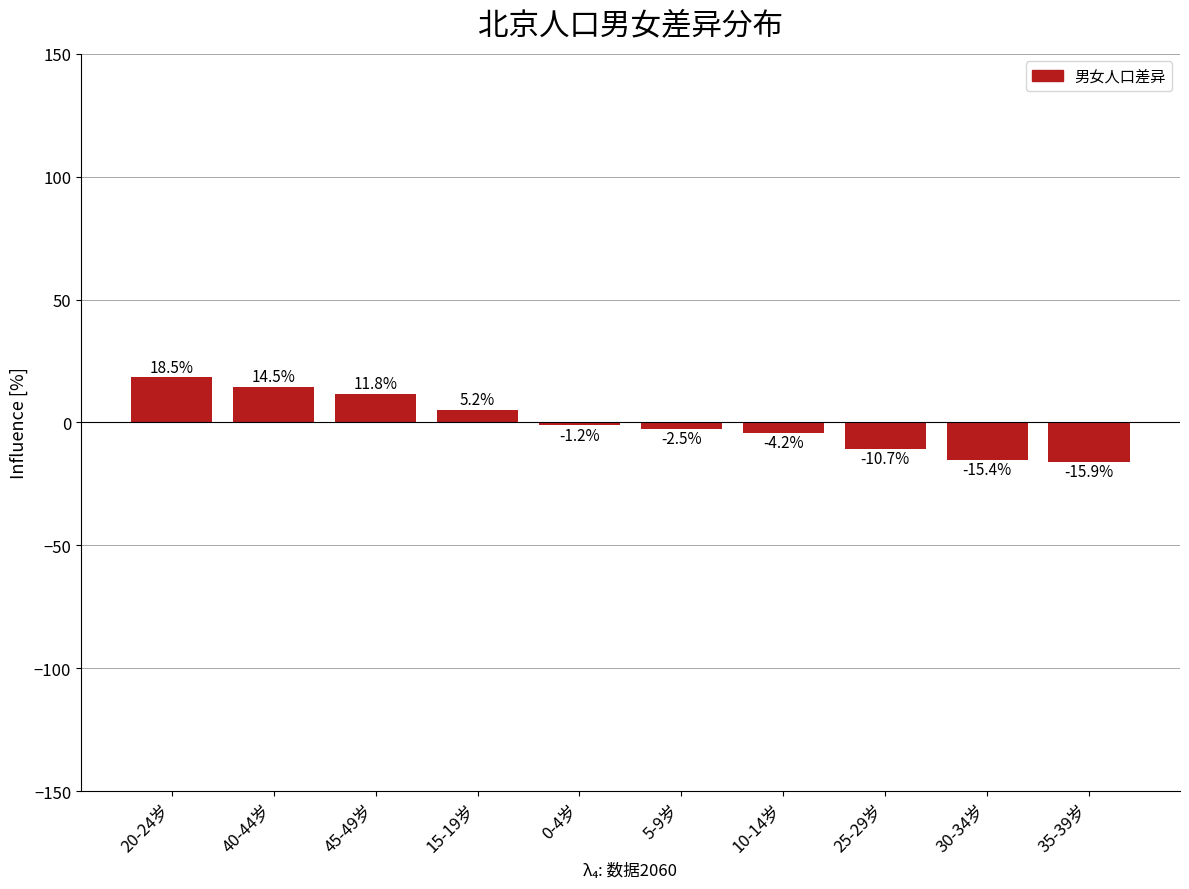

The chart shows a value of 5.2 at 15-19岁. True or false?

True